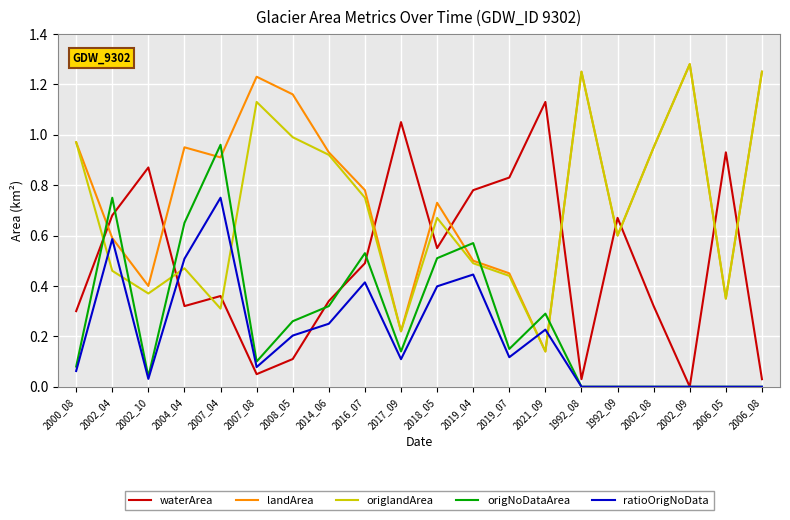

Between which two adjacent categories do origNoDataArea and landArea first intersect?

2000_08 and 2002_04